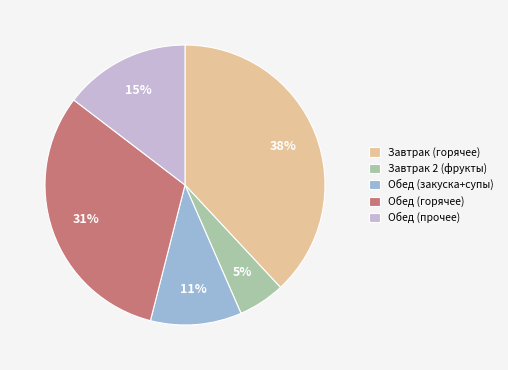

What is the ratio of the value at Обед (прочее) to the value at Обед (закуска+супы)?

1.4